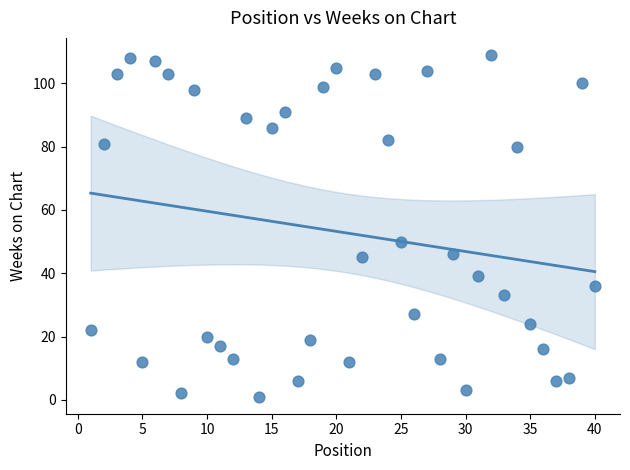

What Y value in the scatter plot is closest to 55?

50